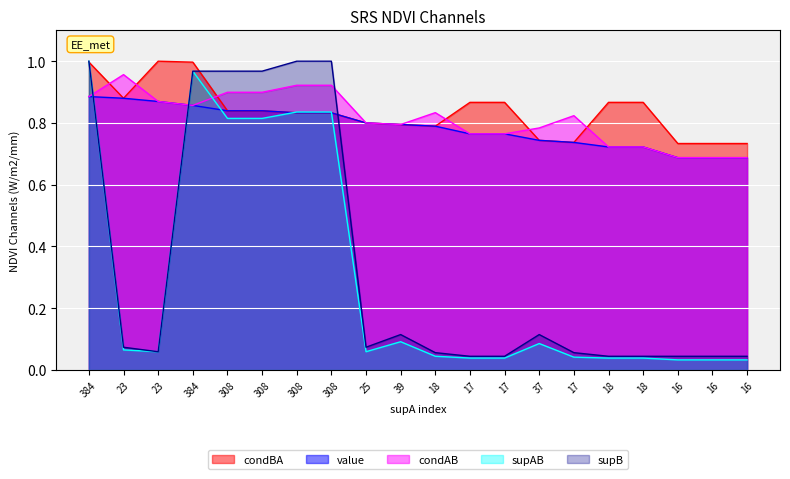

At which category does condAB reach its first local valley?

384